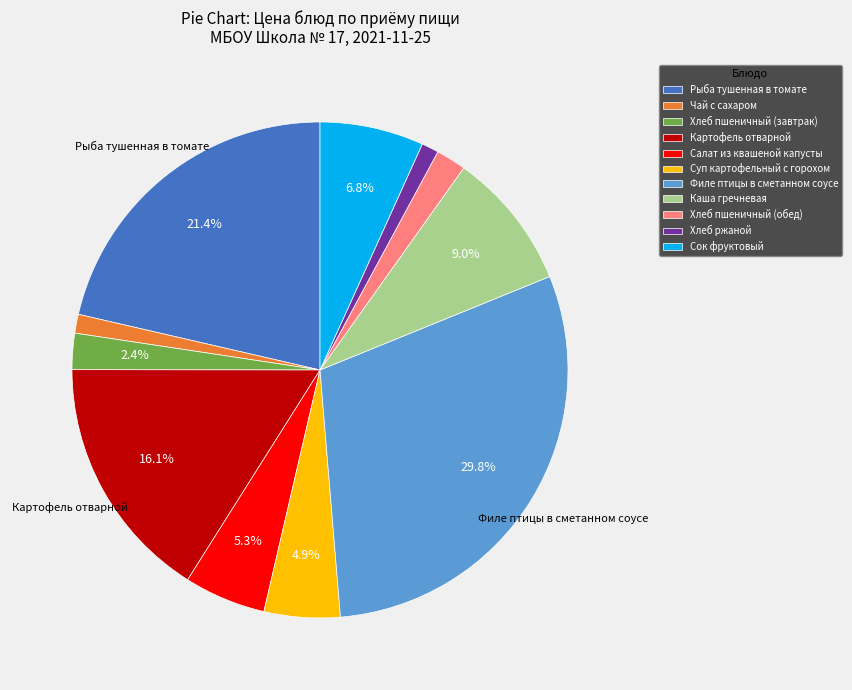

Do Каша гречневая and Картофель отварной together represent more than half of the pie?

No